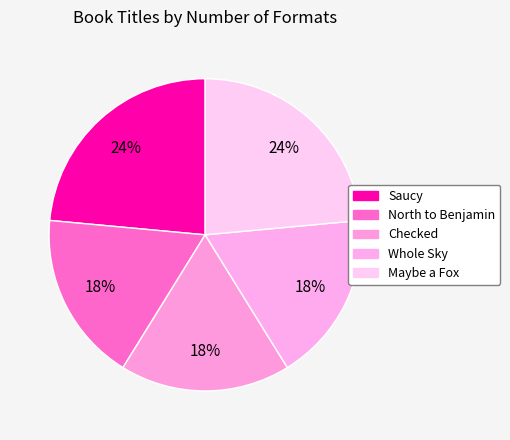

What is the largest slice in the pie chart?

Saucy